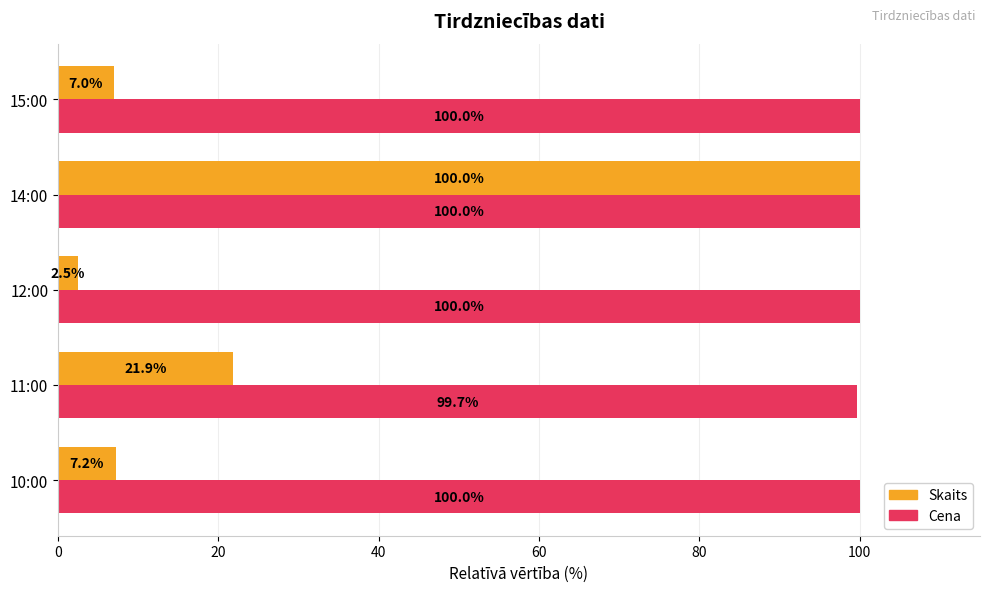

Count the number of categories in the chart.

5